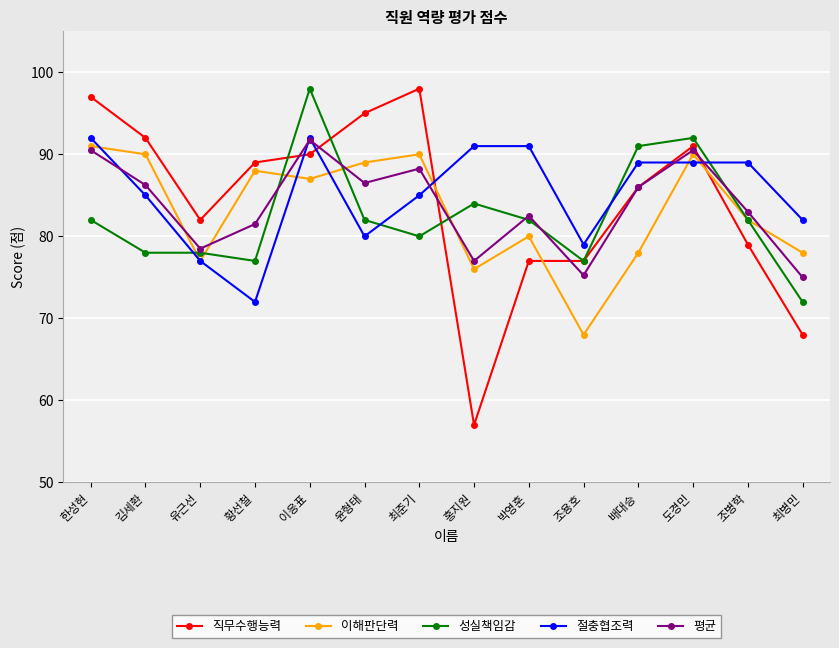

Does the chart have visible grid lines?

Yes